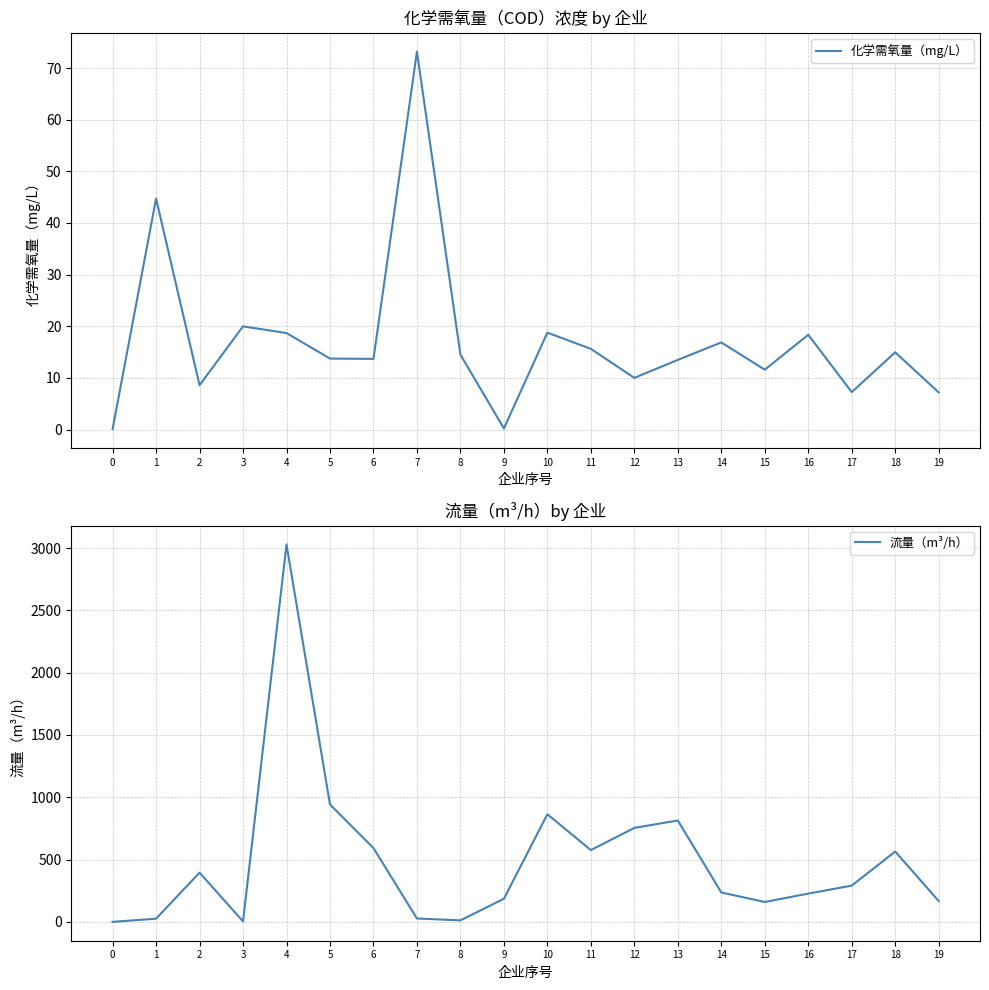

List the series in order of their overall mean, lowest first.

化学需氧量（mg/L）, 流量（m³/h）